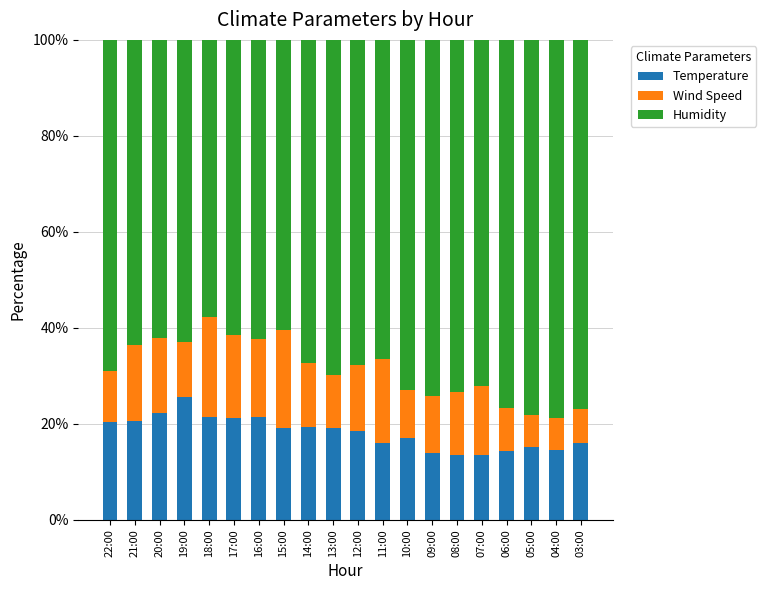

What is the total value across all series at 12:00?

100.0